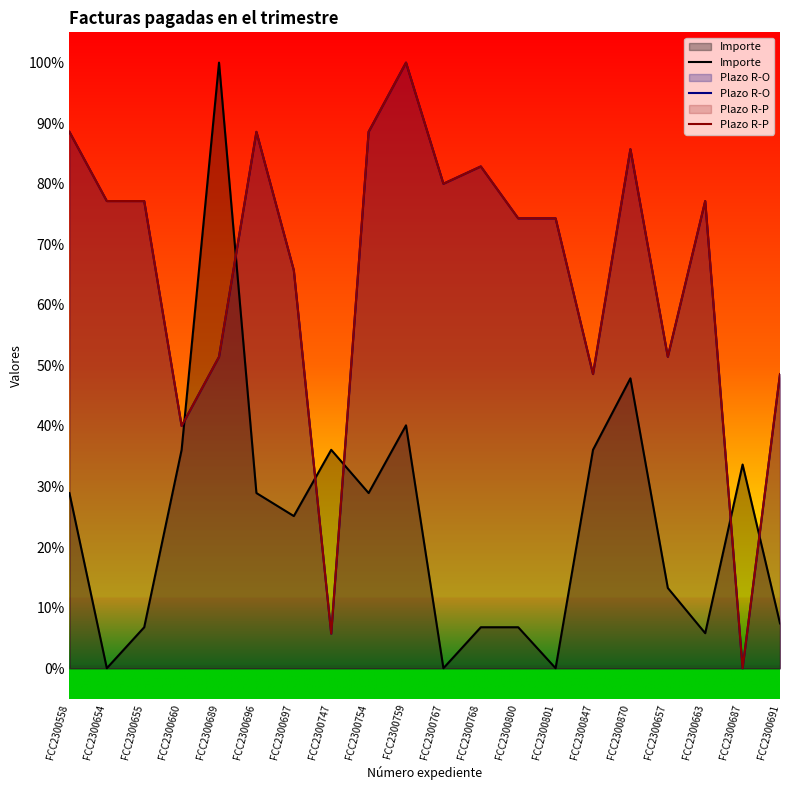

Is the value of Plazo R-O at FCC2300558 greater than the value of Plazo R-P at FCC2300870?

Yes